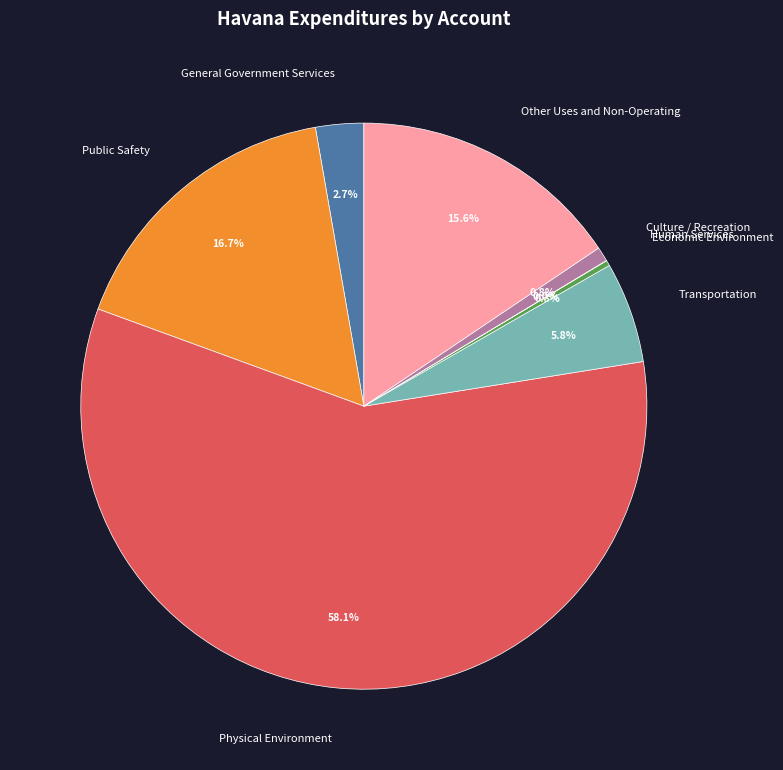

Which has a higher value, Physical Environment or Public Safety?

Physical Environment